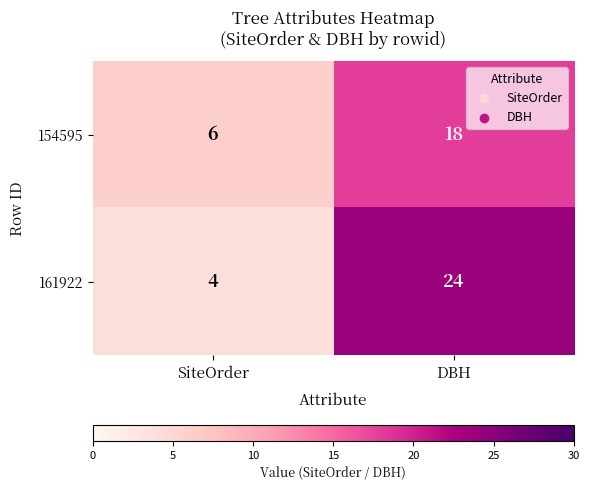

At which category does the chart reach its peak across all series?

DBH